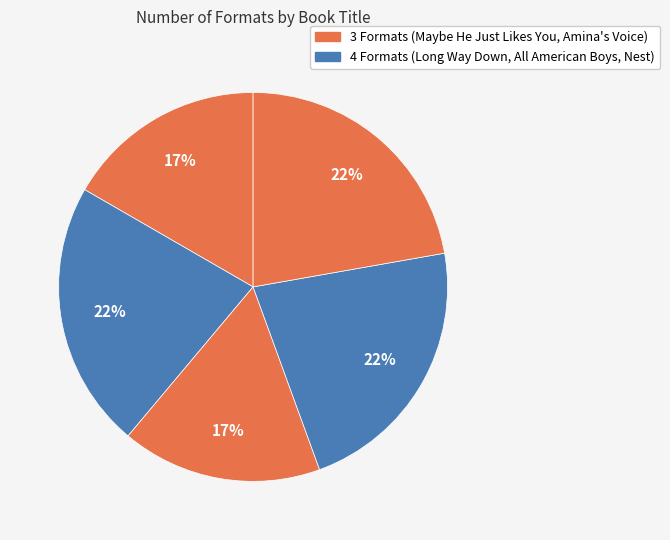

What is the largest slice in the pie chart?

Long Way Down